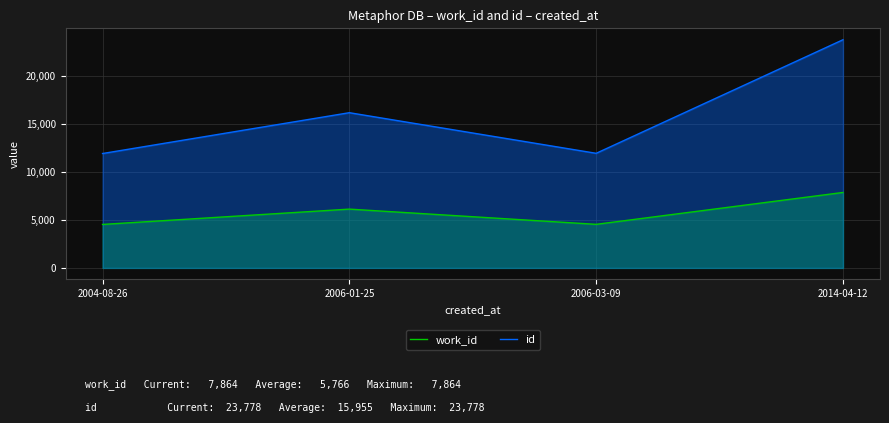

Which category has the highest value in the id series?

2014-04-12